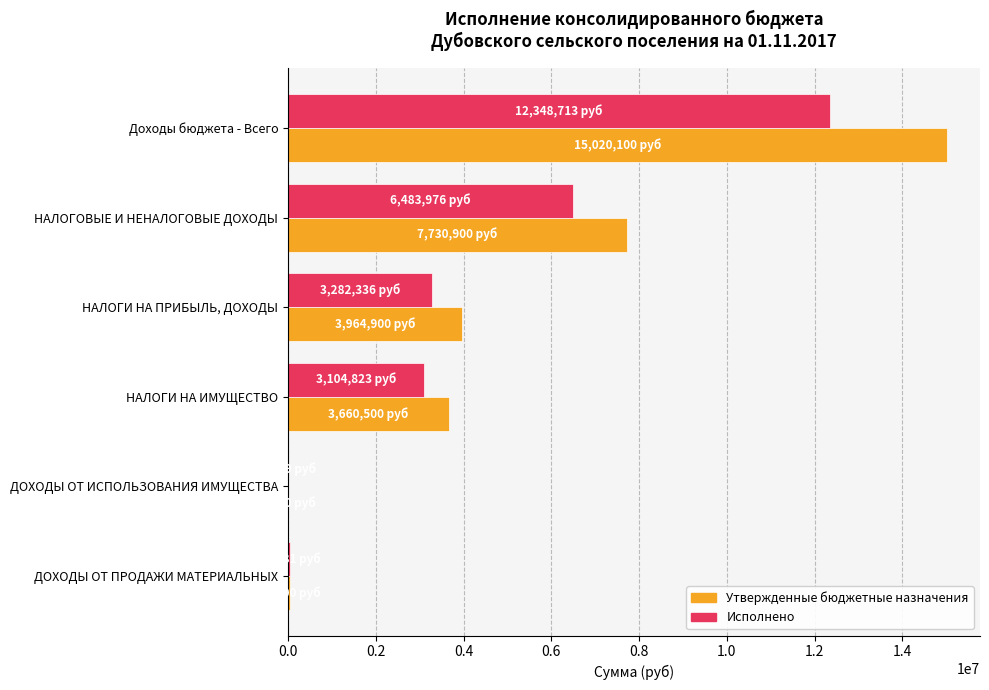

The value of Исполнено at НАЛОГОВЫЕ И НЕНАЛОГОВЫЕ ДОХОДЫ is 6483975.8. True or false?

True